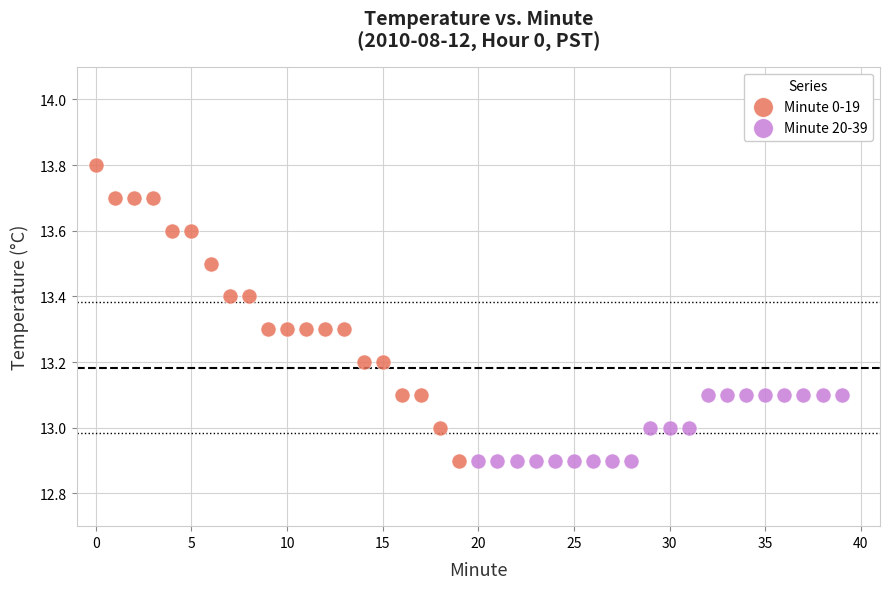

Which series contains the highest Y value?

Minute 0-19